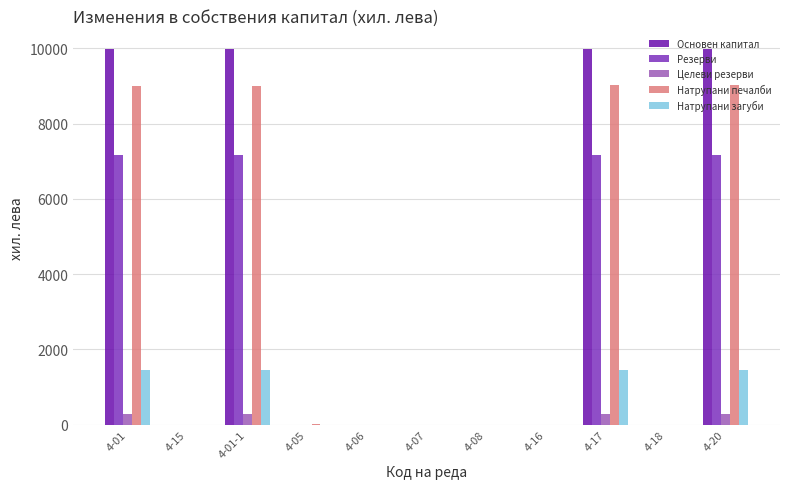

Which series changed the most between 4-07 and 4-17?

Основен капитал